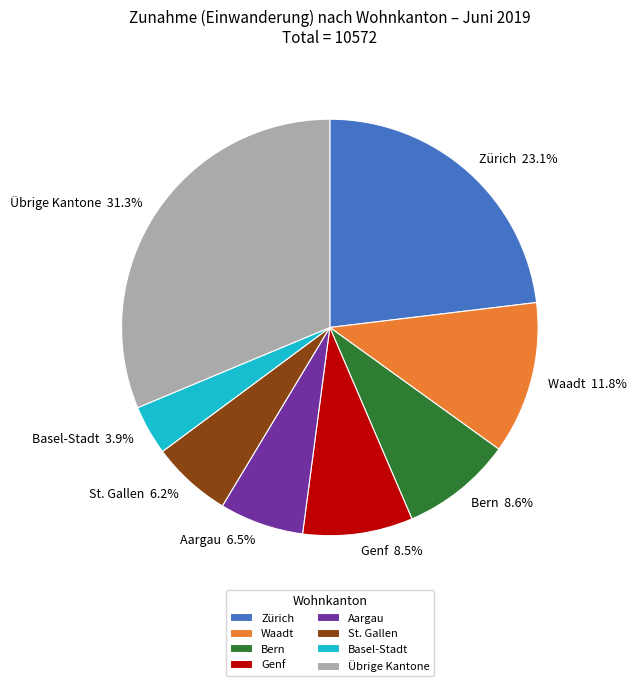

What is the largest slice in the pie chart?

Übrige Kantone